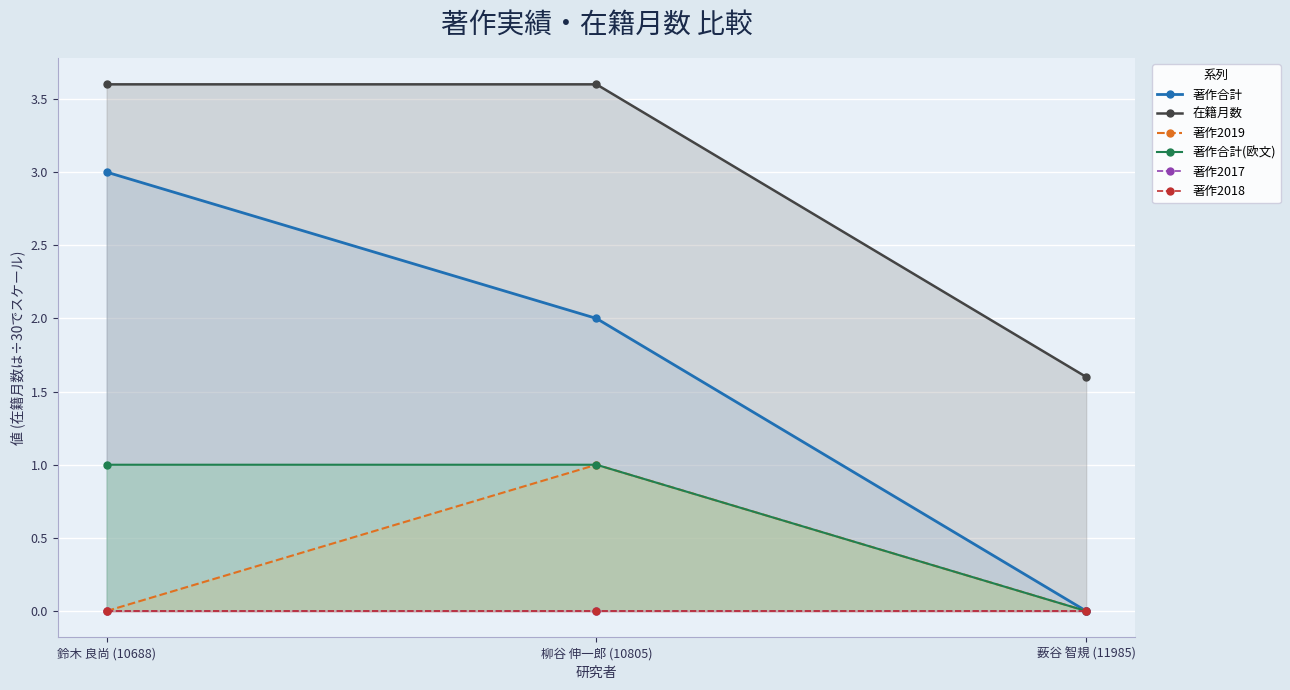

What is the spread (max minus min) of values at 薮谷 智規 (11985)?

1.6